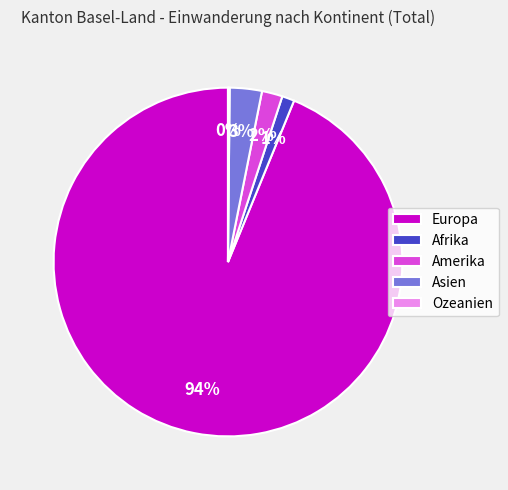

Is there any slice that represents more than half of the pie?

Yes